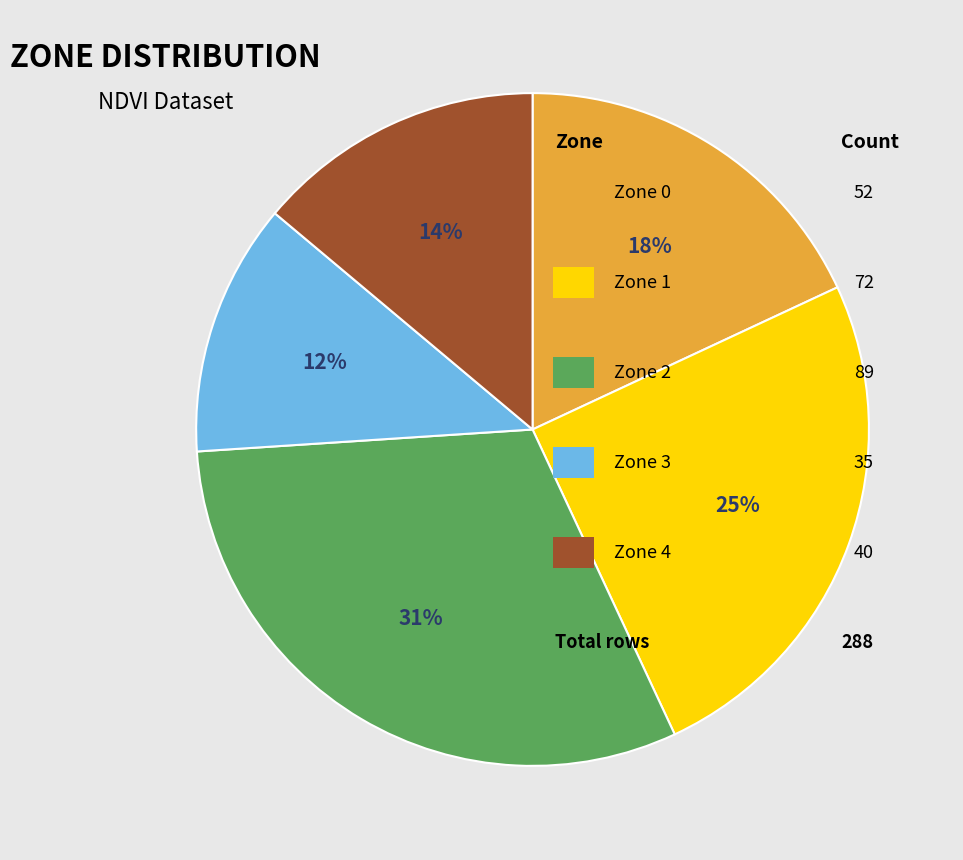

To the nearest percent, what is the difference between the largest and smallest slice percentages?

19%